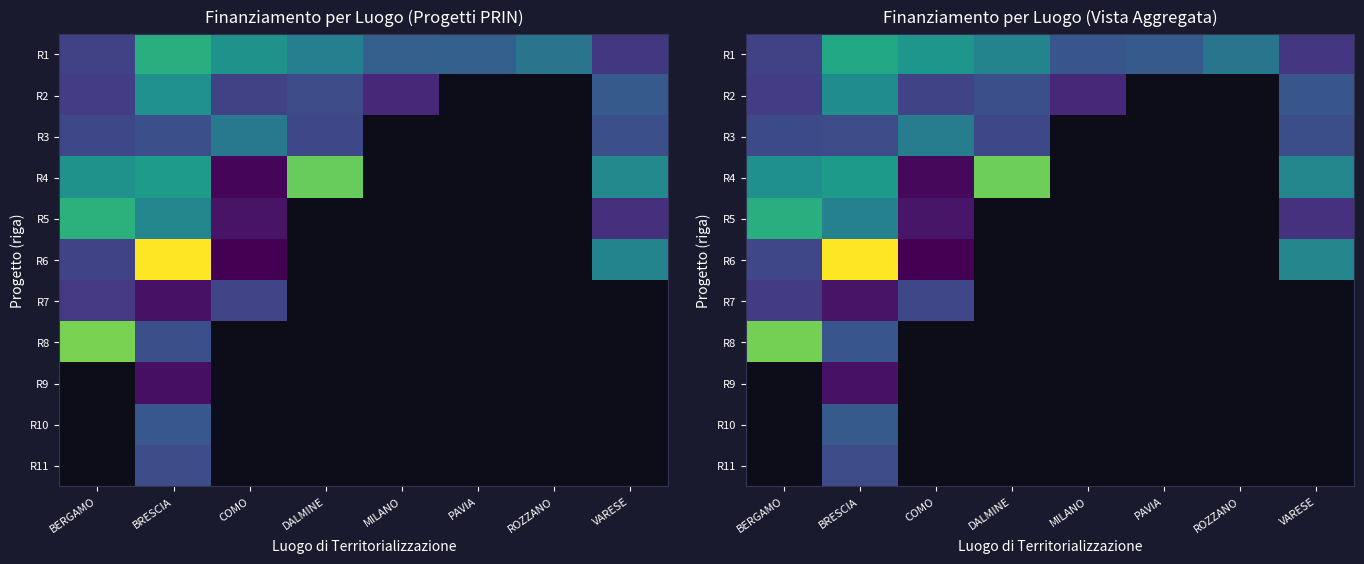

How many categories are shown in the chart?

8